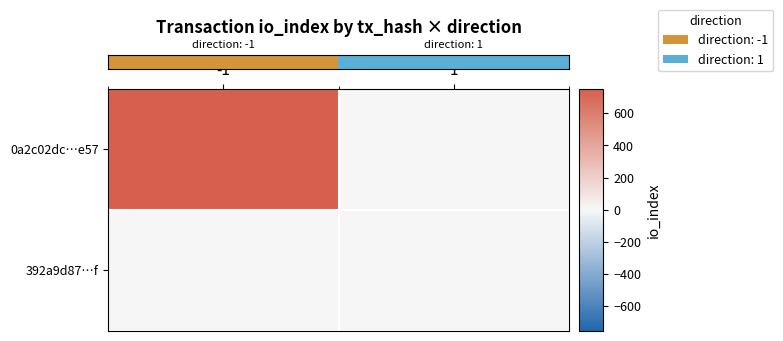

List the series in order of their peak value, highest first.

row_0, row_1